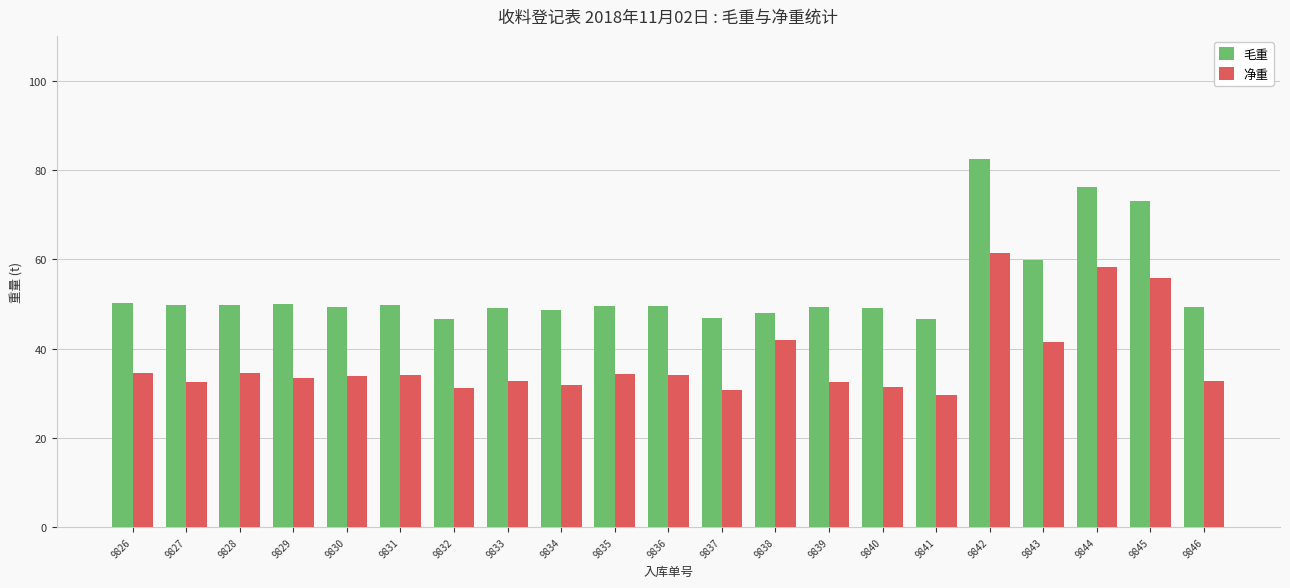

What is the approximate value of 毛重 at 9829?

49.9